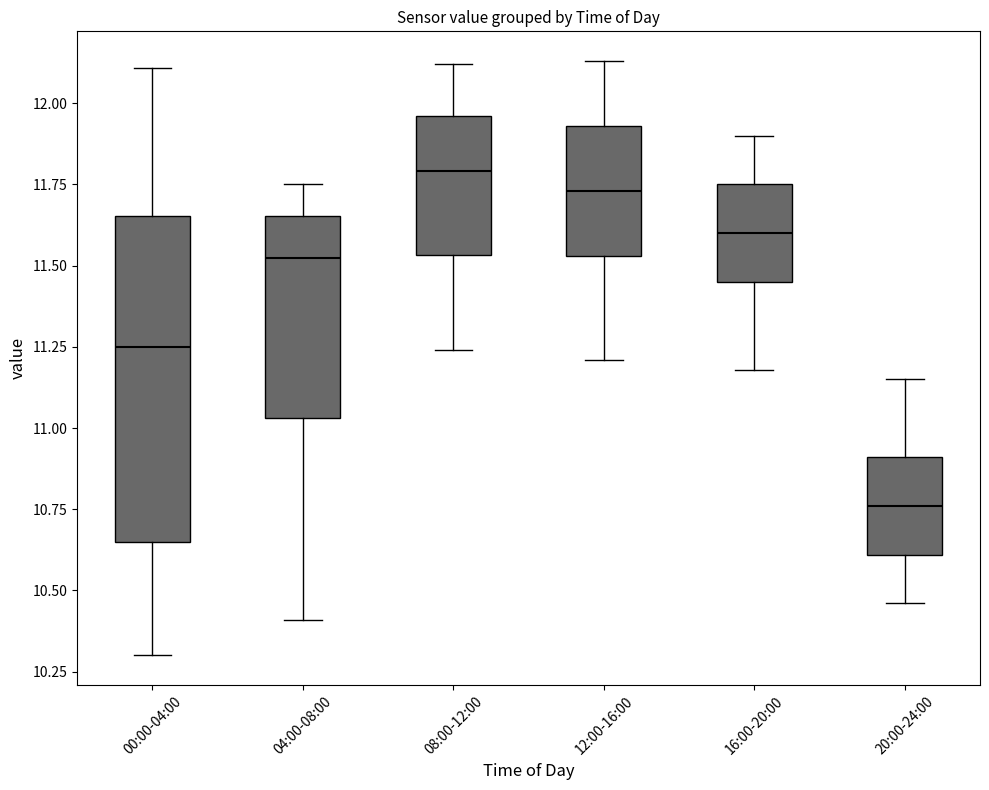

Where is the lower edge of the box for 16:00-20:00 on the y-axis? The values are not printed on the chart, so give them approximately, as read against the axis.

11.45